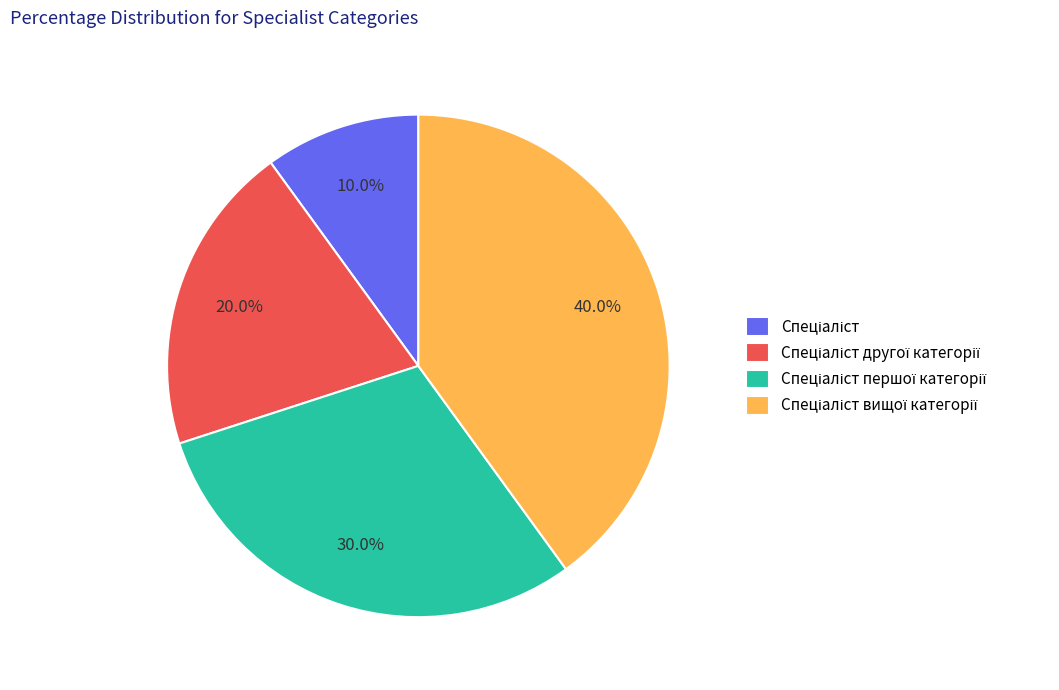

Is there any slice that represents more than half of the pie?

No